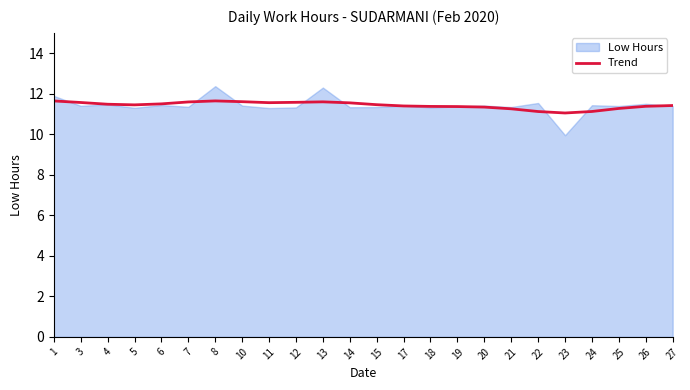

The Trend series shows 16.0 at 14. True or false?

False